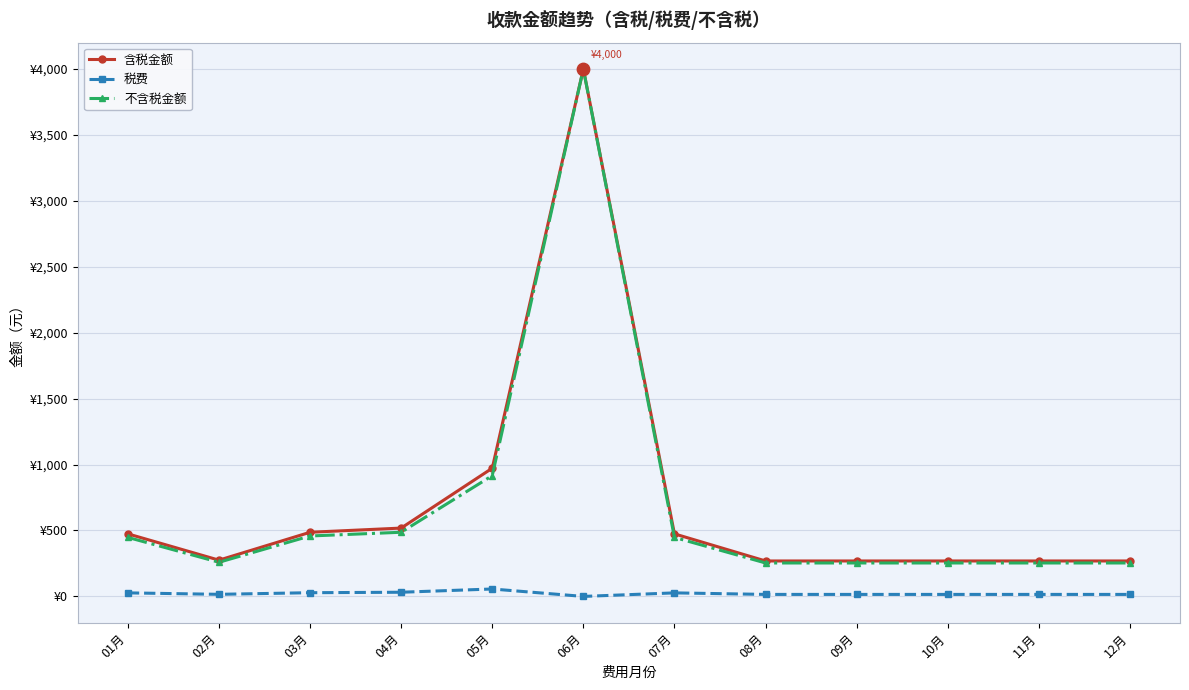

At which category is the sum across all series the highest?

06月